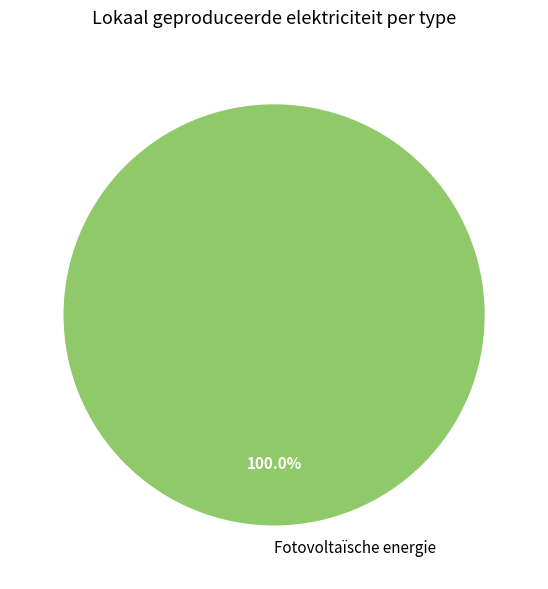

Rank the categories by value from lowest to highest.

Fotovoltaïsche energie